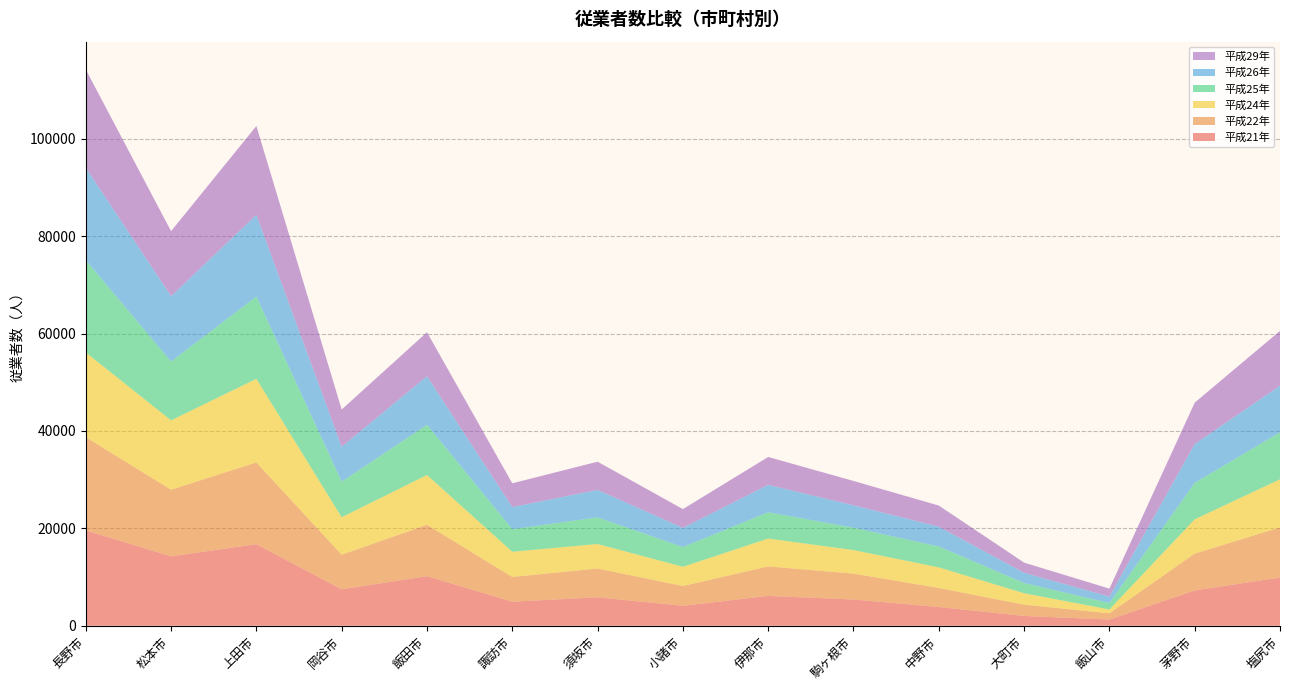

Reading left to right, what are all the values shown in this chart?

平成21年: 長野市=19591	松本市=14250	上田市=16744	岡谷市=7479	飯田市=10172	諏訪市=4941	須坂市=5837	小諸市=4090	伊那市=6130	駒ヶ根市=5390	中野市=3850	大町市=2015	飯山市=1269	茅野市=7252	塩尻市=9898
平成22年: 長野市=19134	松本市=13684	上田市=16788	岡谷市=7106	飯田市=10560	諏訪市=5075	須坂市=5915	小諸市=4069	伊那市=6050	駒ヶ根市=5313	中野市=3907	大町市=2314	飯山市=1281	茅野市=7554	塩尻市=10294
平成24年: 長野市=17400	松本市=14243	上田市=17178	岡谷市=7690	飯田市=10229	諏訪市=5178	須坂市=5031	小諸市=3944	伊那市=5720	駒ヶ根市=4837	中野市=4227	大町市=2344	飯山市=787	茅野市=7049	塩尻市=9878
平成25年: 長野市=18961	松本市=12084	上田市=16894	岡谷市=7331	飯田市=10312	諏訪市=4628	須坂市=5474	小諸市=4061	伊那市=5402	駒ヶ根市=4588	中野市=4290	大町市=2096	飯山市=1325	茅野市=7478	塩尻市=9649
平成26年: 長野市=18998	松本市=13434	上田市=16783	岡谷市=7167	飯田市=9978	諏訪市=4546	須坂市=5632	小諸市=3941	伊那市=5635	駒ヶ根市=4607	中野市=4072	大町市=2107	飯山市=1321	茅野市=7995	塩尻市=9584
平成29年: 長野市=20155	松本市=13341	上田市=18250	岡谷市=7631	飯田市=9025	諏訪市=4884	須坂市=5799	小諸市=3849	伊那市=5722	駒ヶ根市=4999	中野市=4340	大町市=2089	飯山市=1637	茅野市=8489	塩尻市=11252